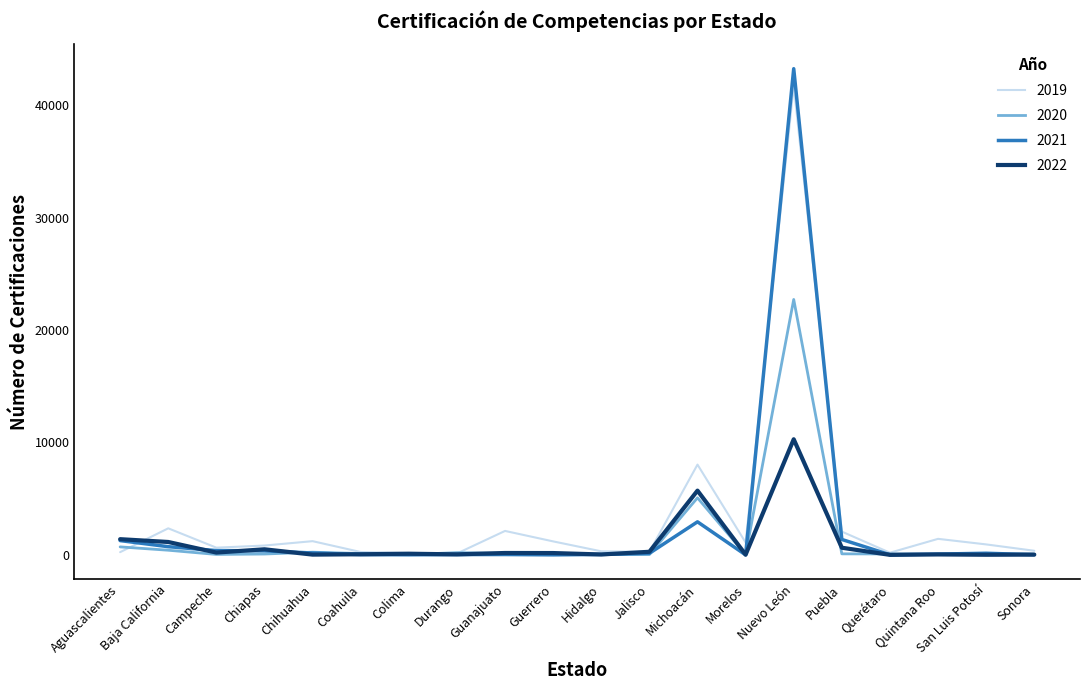

Which label corresponds to the largest value in the chart?

Nuevo León